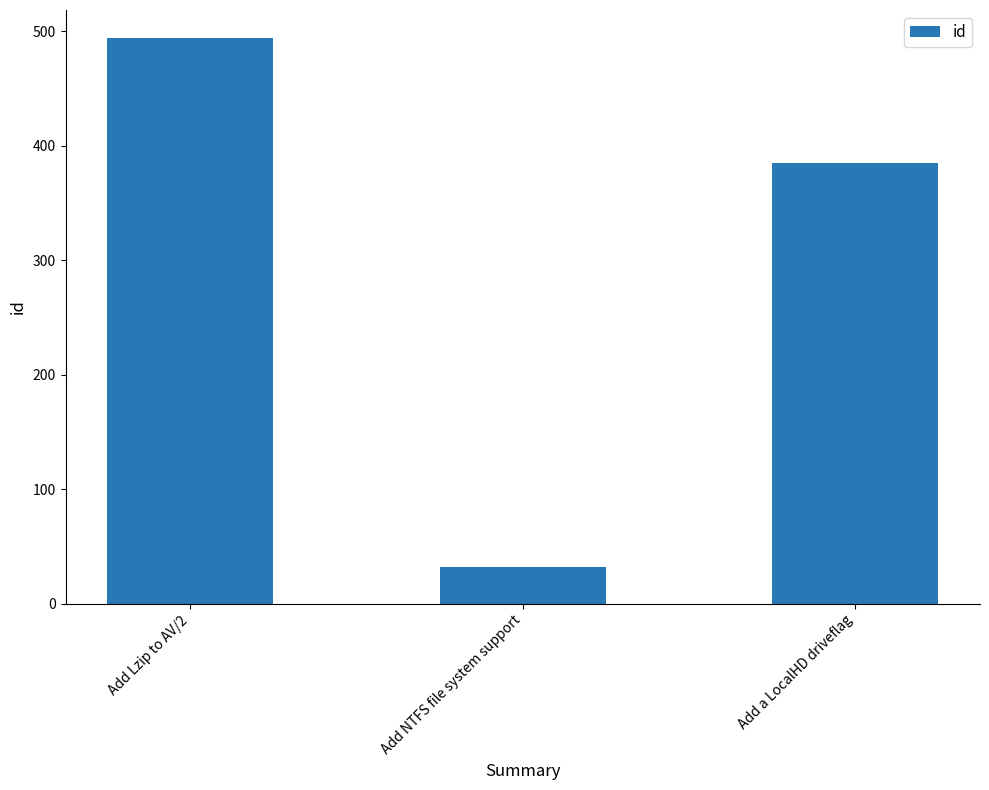

Between Add NTFS file system support and Add Lzip to AV/2, which is larger?

Add Lzip to AV/2